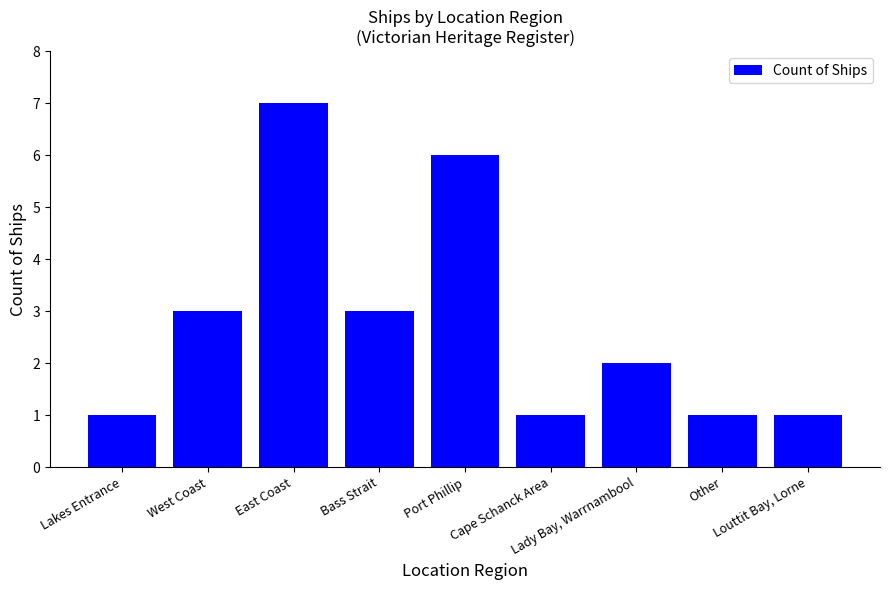

What is the label of the 1st bar from the right?

Louttit Bay, Lorne